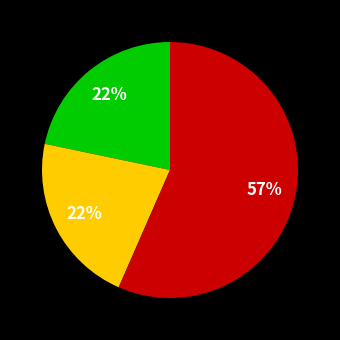

Is there any slice that represents more than half of the pie?

Yes